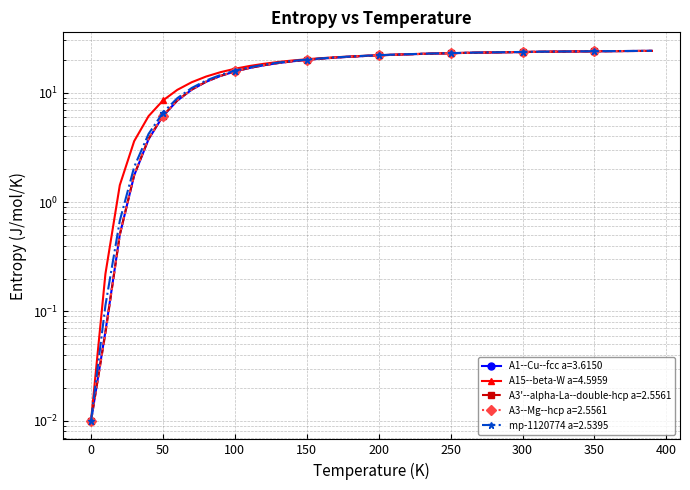

Reading right to left, transcribe all the data shown in this chart.

A1--Cu--fcc a=3.6150: 24.1	24.0	24.0	23.9	23.9	23.8	23.8	23.7	23.6	23.5	23.4	23.3	23.2	23.1	22.9	22.8	22.6	22.4	22.2	21.9	21.6	21.3	20.9	20.5	19.9	19.3	18.6	17.8	16.8	15.6	14.2	12.6	10.6	8.5	6.1	3.8	1.8	0.5	0.1	0.0
A15--beta-W a=4.5959: 24.1	24.0	24.0	23.9	23.9	23.8	23.8	23.7	23.6	23.5	23.4	23.3	23.2	23.1	23.0	22.8	22.6	22.4	22.2	22.0	21.7	21.4	21.1	20.7	20.2	19.7	19.1	18.3	17.5	16.5	15.4	14.0	12.5	10.6	8.5	6.1	3.6	1.4	0.2	0.0
A3'--alpha-La--double-hcp a=2.5561: 24.1	24.1	24.0	24.0	23.9	23.8	23.8	23.7	23.6	23.5	23.4	23.3	23.2	23.1	22.9	22.8	22.6	22.4	22.2	21.9	21.6	21.3	20.9	20.5	20.0	19.3	18.6	17.8	16.8	15.6	14.2	12.6	10.7	8.5	6.1	3.8	1.8	0.5	0.1	0.0
A3--Mg--hcp a=2.5561: 24.1	24.1	24.0	24.0	23.9	23.8	23.8	23.7	23.6	23.5	23.4	23.3	23.2	23.1	22.9	22.8	22.6	22.4	22.2	21.9	21.6	21.3	20.9	20.5	20.0	19.4	18.6	17.8	16.8	15.7	14.3	12.6	10.7	8.5	6.2	3.8	1.8	0.5	0.1	0.0
mp-1120774 a=2.5395: 24.1	24.1	24.0	24.0	23.9	23.9	23.8	23.7	23.6	23.6	23.5	23.4	23.3	23.1	23.0	22.8	22.7	22.5	22.2	22.0	21.7	21.4	21.0	20.6	20.1	19.5	18.8	18.0	17.0	15.9	14.5	12.9	11.0	8.9	6.6	4.2	2.1	0.7	0.1	0.0